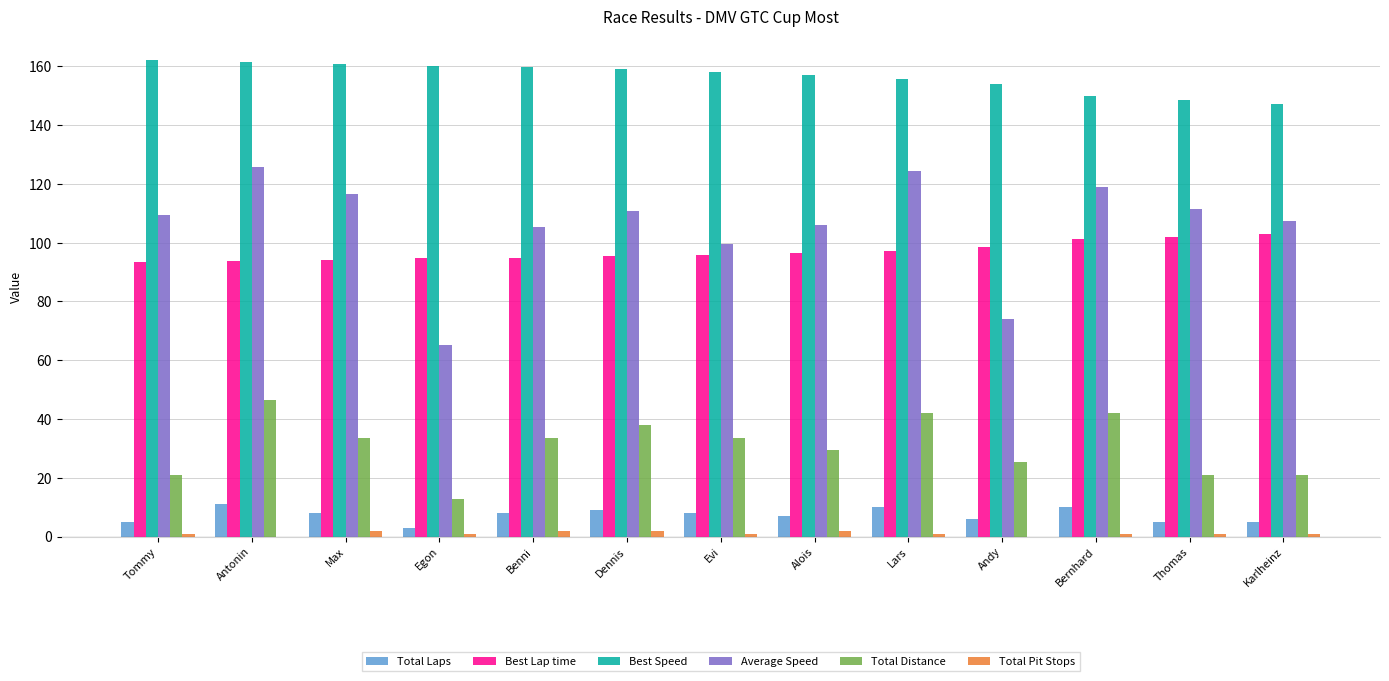

The value of Total Laps at Thomas is 5.0. True or false?

True